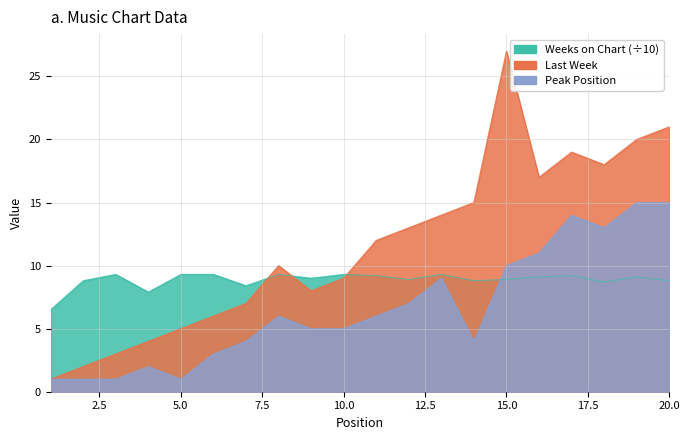

Which series has the largest total across all categories?

Last Week